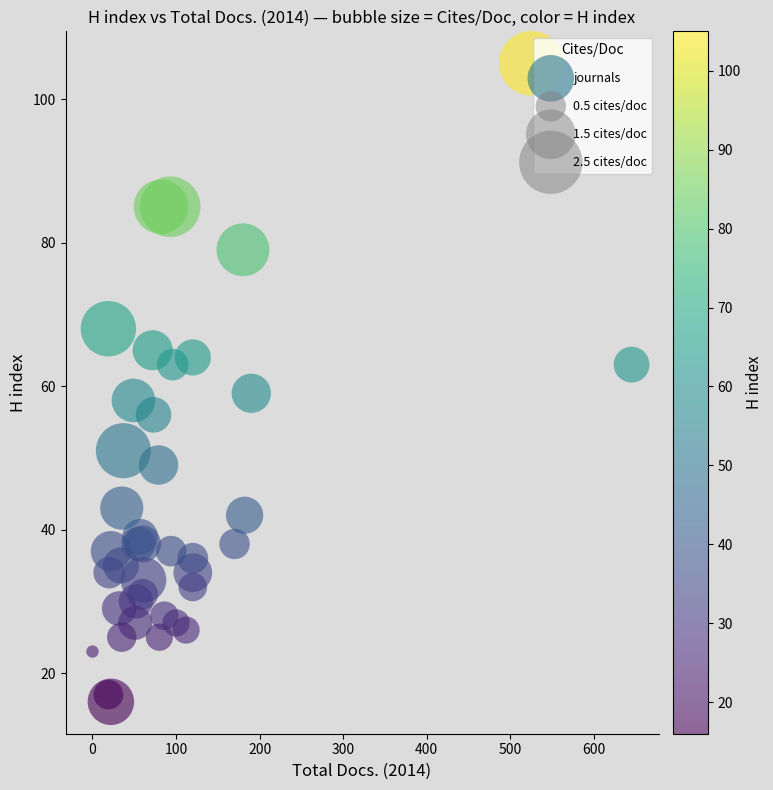

What Y value in the scatter plot is closest to 60?

59